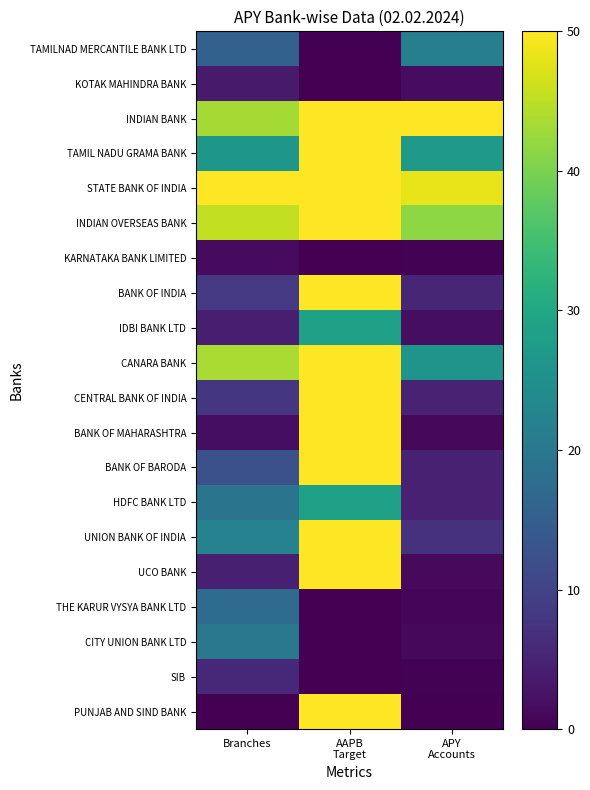

Reading left to right, list all the values displayed in this chart.

TAMILNAD MERCANTILE BANK LTD: Branches=15.5	AAPB
Target=0.0	APY
Accounts=21.5
KOTAK MAHINDRA BANK: Branches=3.5	AAPB
Target=0.0	APY
Accounts=1.7
INDIAN BANK: Branches=43.3	AAPB
Target=50.0	APY
Accounts=50.0
TAMIL NADU GRAMA BANK: Branches=26.5	AAPB
Target=50.0	APY
Accounts=26.9
STATE BANK OF INDIA: Branches=50.0	AAPB
Target=50.0	APY
Accounts=48.3
INDIAN OVERSEAS BANK: Branches=45.3	AAPB
Target=50.0	APY
Accounts=41.5
KARNATAKA BANK LIMITED: Branches=1.5	AAPB
Target=0.0	APY
Accounts=0.4
BANK OF INDIA: Branches=8.3	AAPB
Target=50.0	APY
Accounts=5.5
IDBI BANK LTD: Branches=4.2	AAPB
Target=28.6	APY
Accounts=1.9
CANARA BANK: Branches=43.7	AAPB
Target=50.0	APY
Accounts=25.9
CENTRAL BANK OF INDIA: Branches=7.9	AAPB
Target=50.0	APY
Accounts=4.9
BANK OF MAHARASHTRA: Branches=1.8	AAPB
Target=50.0	APY
Accounts=1.1
BANK OF BARODA: Branches=12.4	AAPB
Target=50.0	APY
Accounts=4.6
HDFC BANK LTD: Branches=19.3	AAPB
Target=28.6	APY
Accounts=4.7
UNION BANK OF INDIA: Branches=22.2	AAPB
Target=50.0	APY
Accounts=7.2
UCO BANK: Branches=4.4	AAPB
Target=50.0	APY
Accounts=1.3
THE KARUR VYSYA BANK LTD: Branches=17.5	AAPB
Target=0.0	APY
Accounts=0.9
CITY UNION BANK LTD: Branches=20.1	AAPB
Target=0.0	APY
Accounts=1.0
SIB: Branches=5.7	AAPB
Target=0.0	APY
Accounts=0.2
PUNJAB AND SIND BANK: Branches=0.0	AAPB
Target=50.0	APY
Accounts=0.0